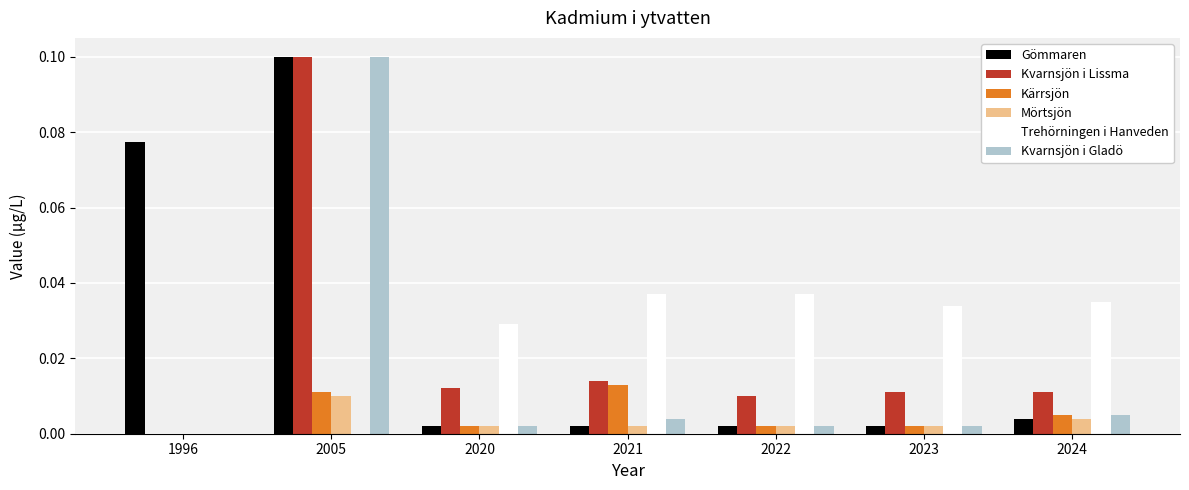

Which category has the highest value across all series?

2005